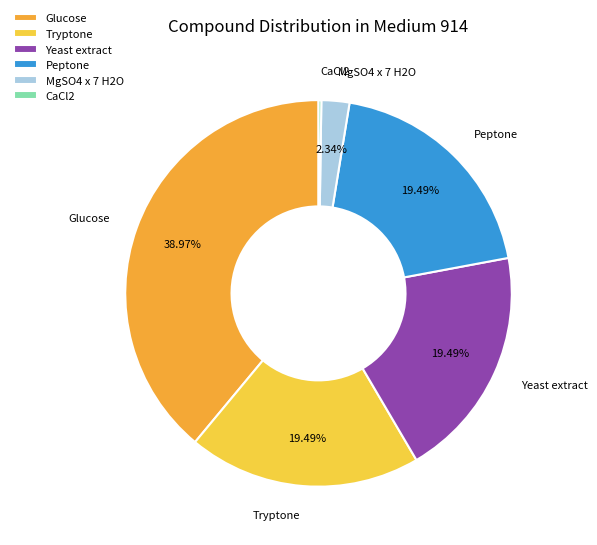

To the nearest percent, what is the average slice percentage?

17%